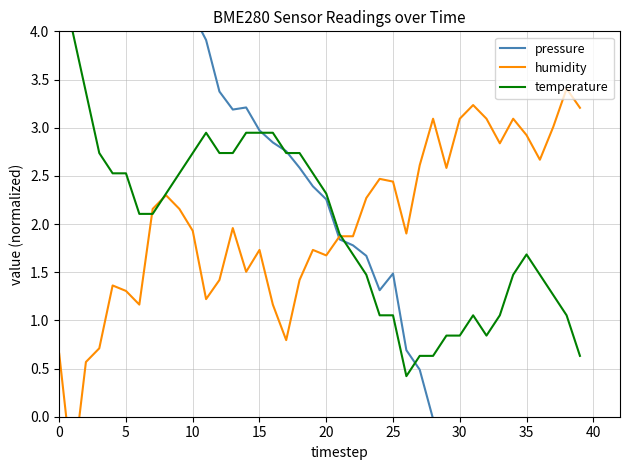

True or false: temperature has a value of 0.4 at 37.

False